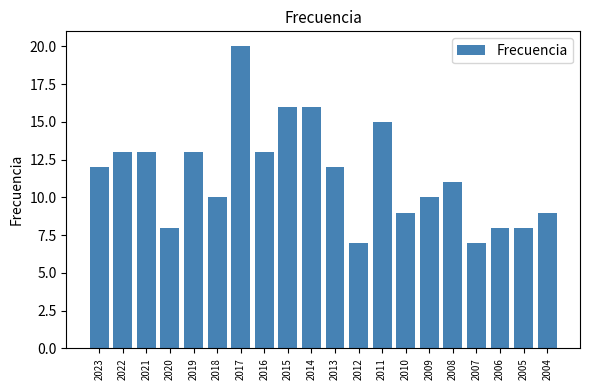

Reading left to right, transcribe all the data shown in this chart.

2023=12	2022=13	2021=13	2020=8	2019=13	2018=10	2017=20	2016=13	2015=16	2014=16	2013=12	2012=7	2011=15	2010=9	2009=10	2008=11	2007=7	2006=8	2005=8	2004=9